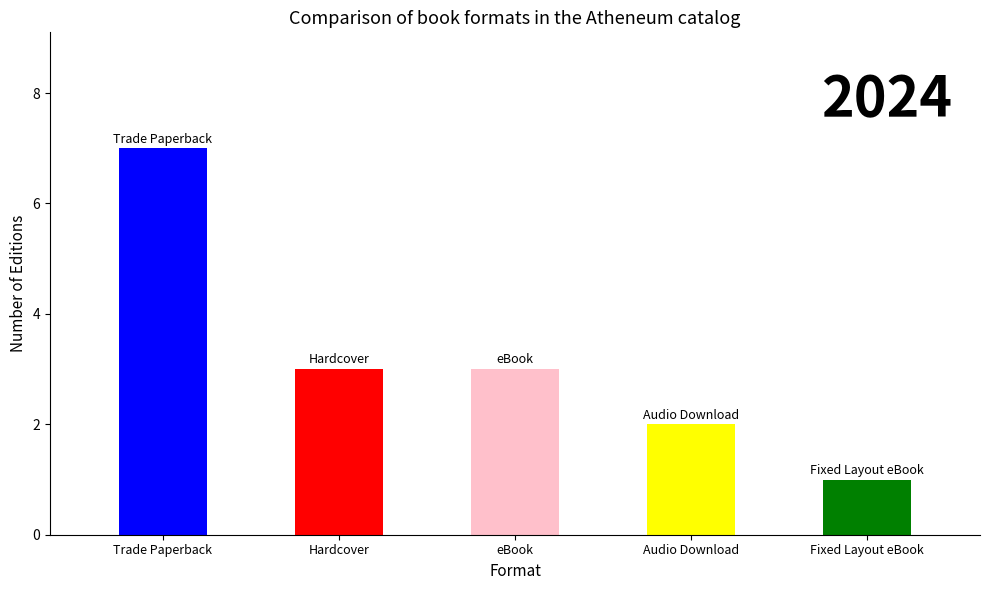

How many values are between 2 and 3?

3